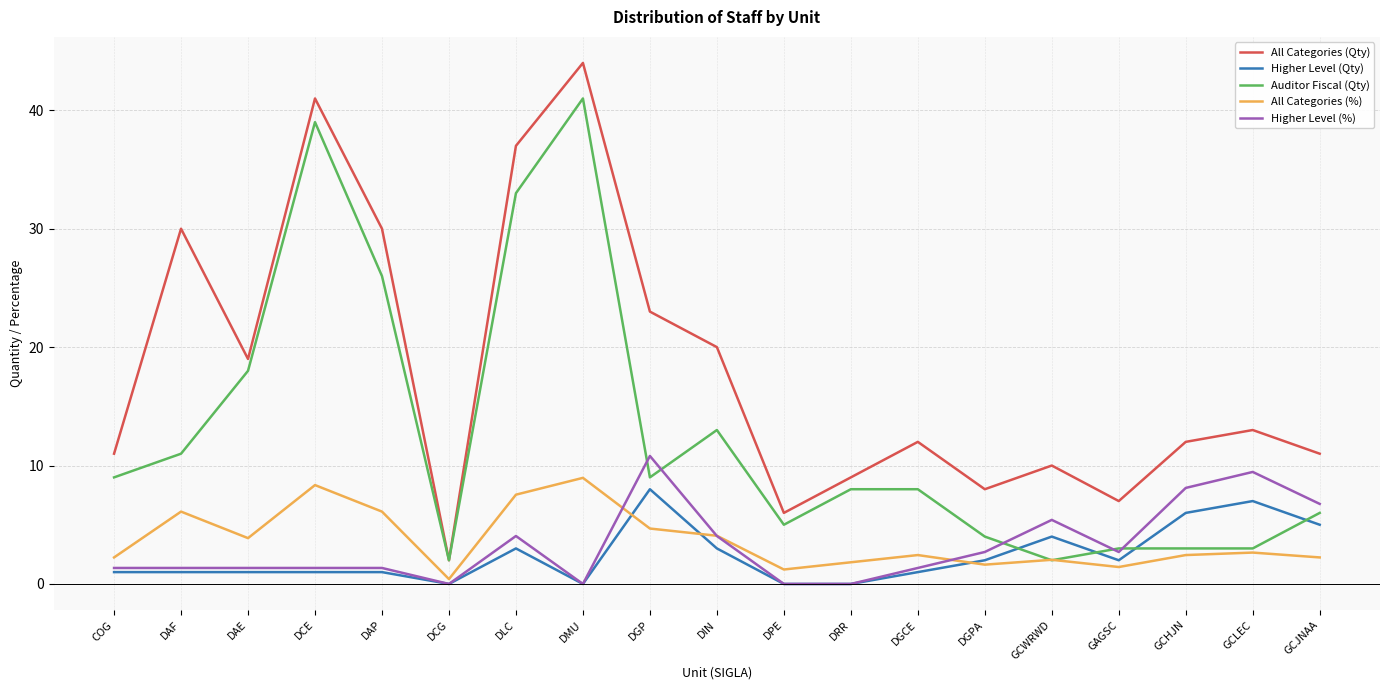

How many distinct data groups are displayed?

5